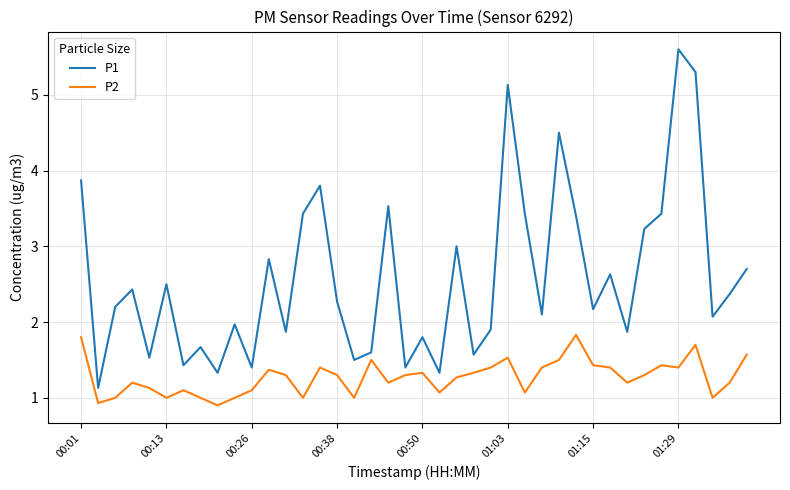

What is the sum of all P1 values?

103.2